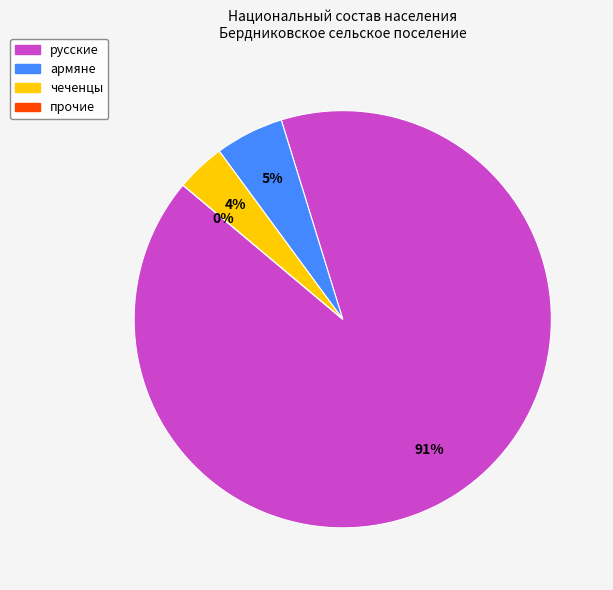

To the nearest percent, what percentage of the pie is русские?

91%